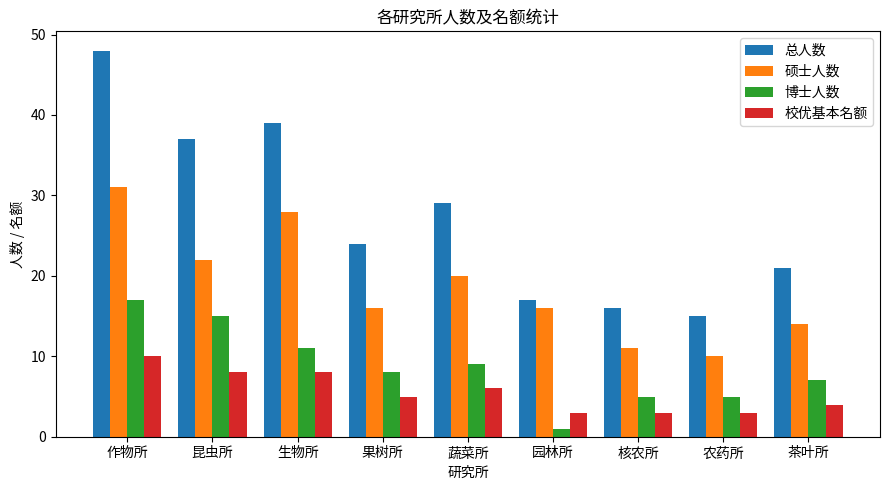

What position from the right is 核农所?

3